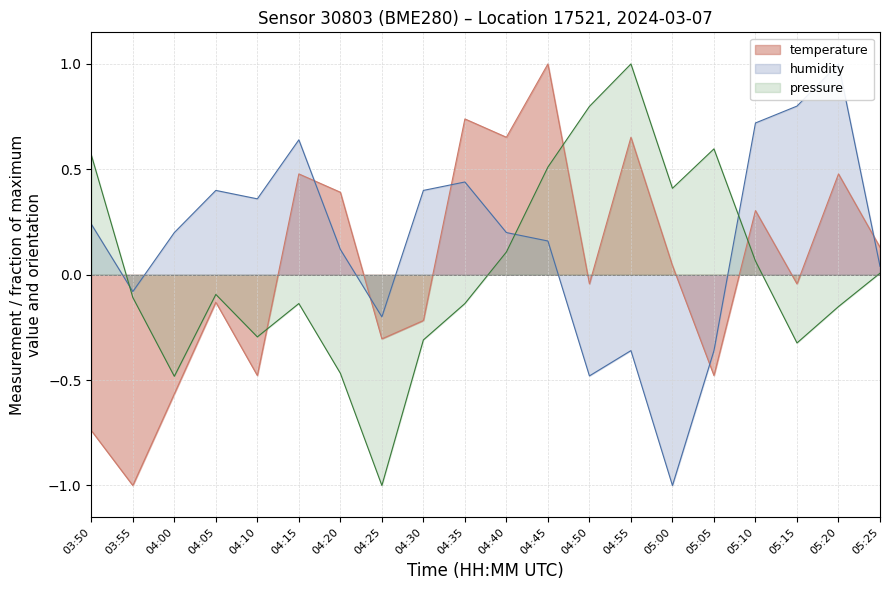

Where is the first local maximum for humidity?

04:05